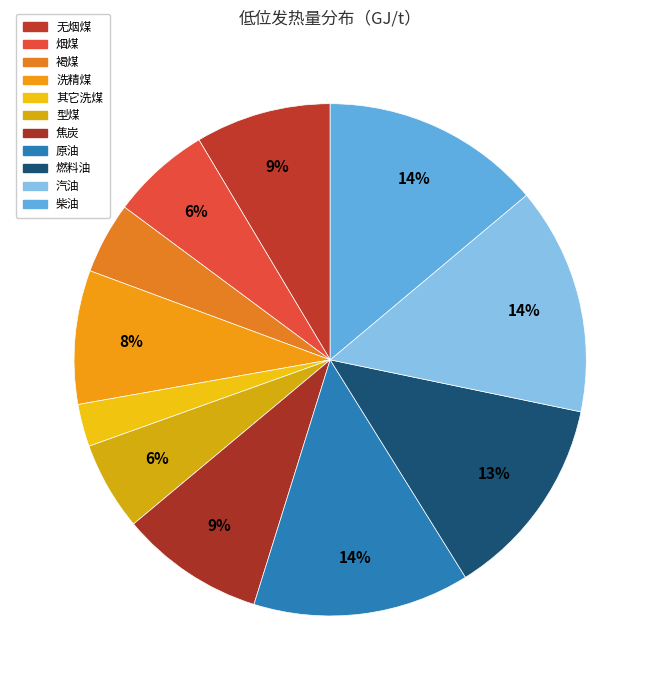

The 洗精煤 slice represents 8% of the pie. True or false?

True